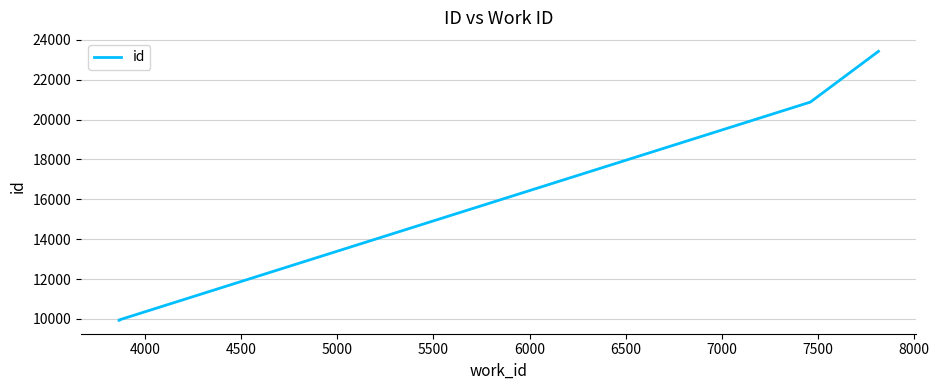

Reading left to right, transcribe all the data shown in this chart.

9934	9949	20877	23423